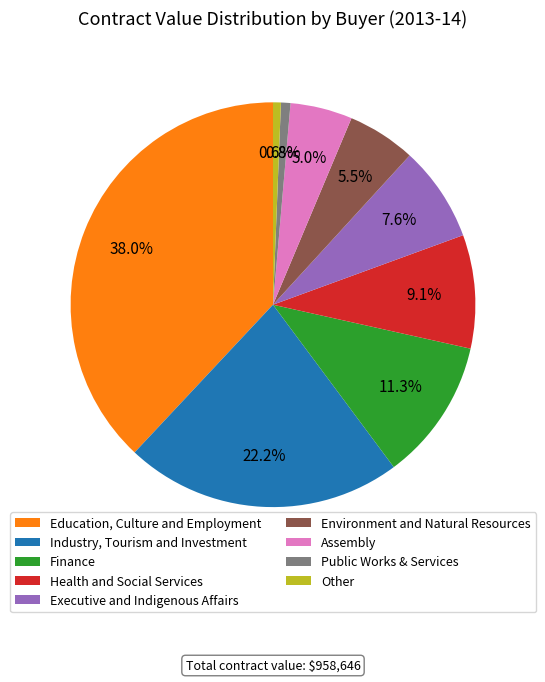

Which slice is the largest?

Education, Culture and Employment